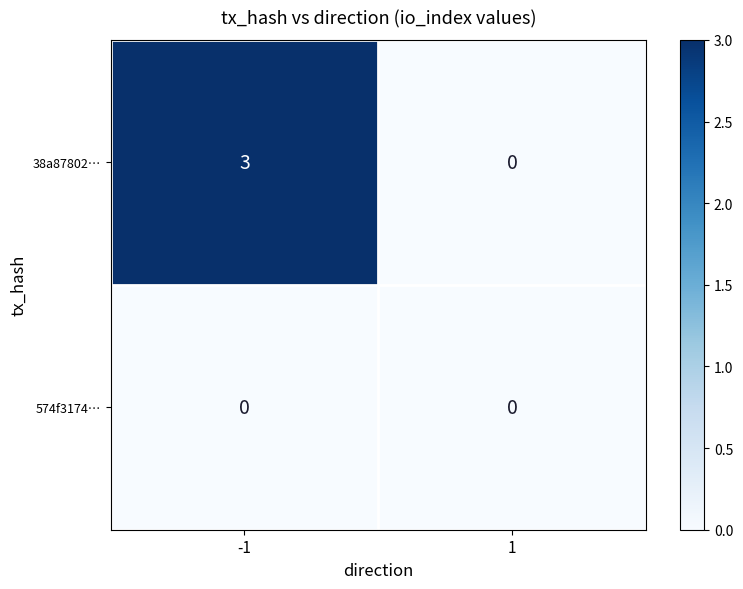

What is the greatest value displayed?

3